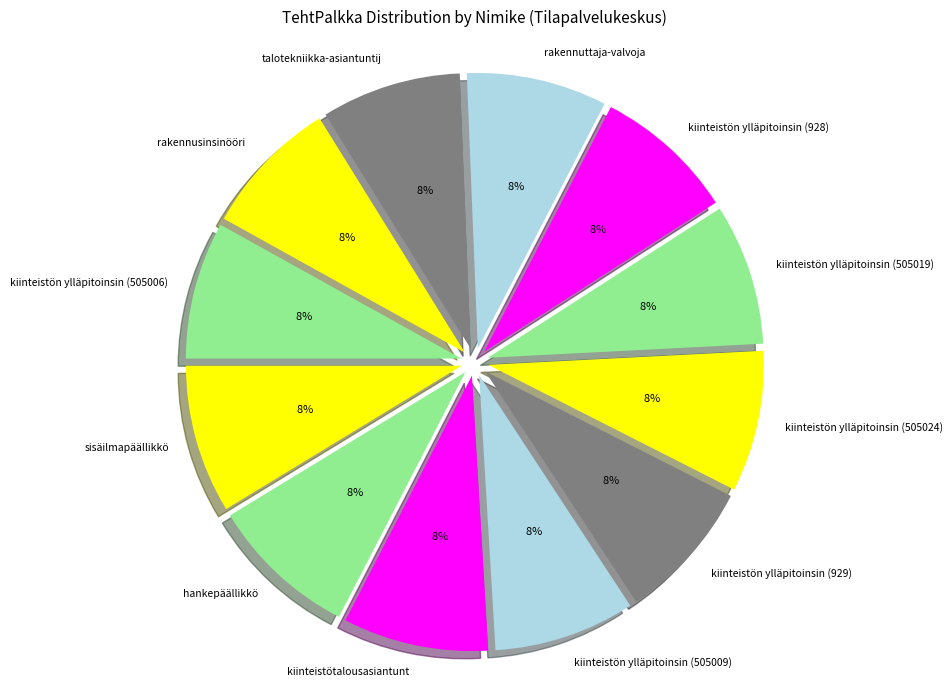

Does talotekniikka-asiantuntij account for over 50% of the chart?

No